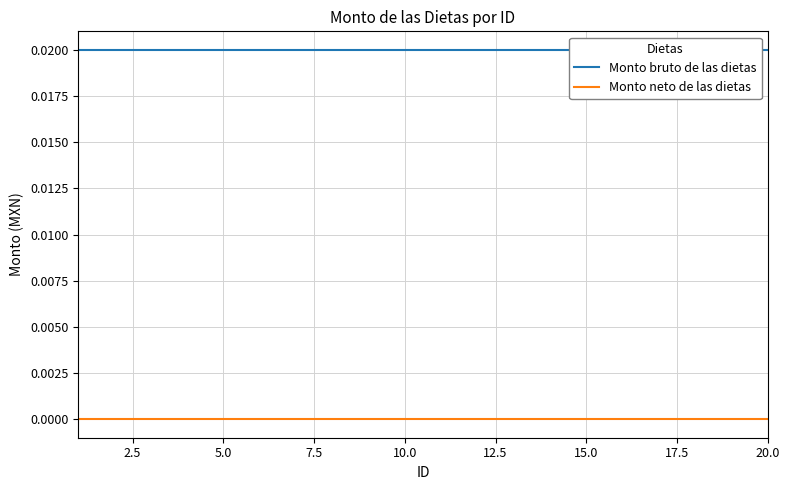

The Monto bruto de las dietas series shows 0.0 at 20.0. True or false?

True